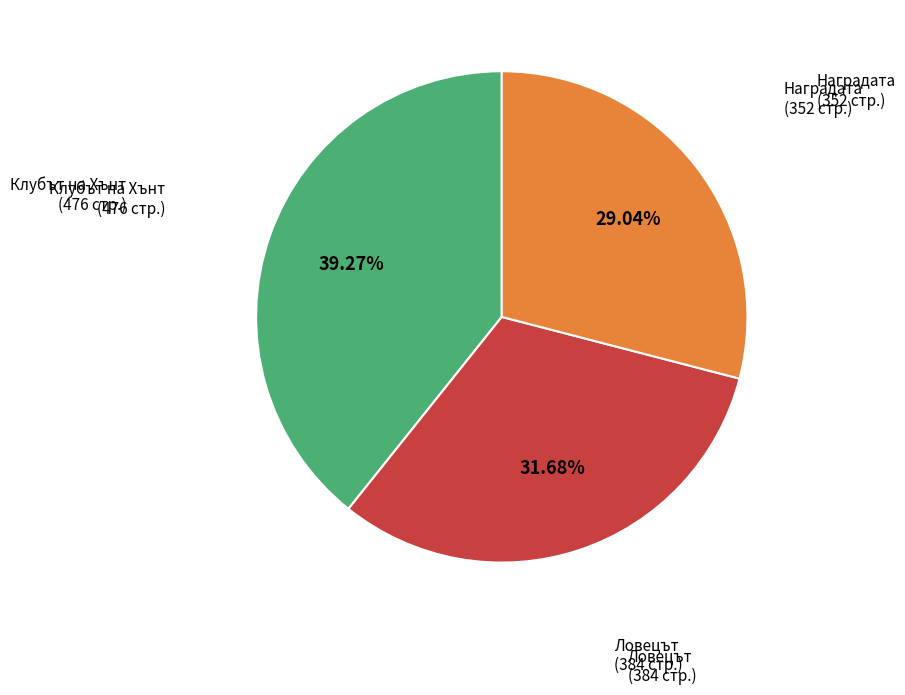

Does any single category account for the majority?

No